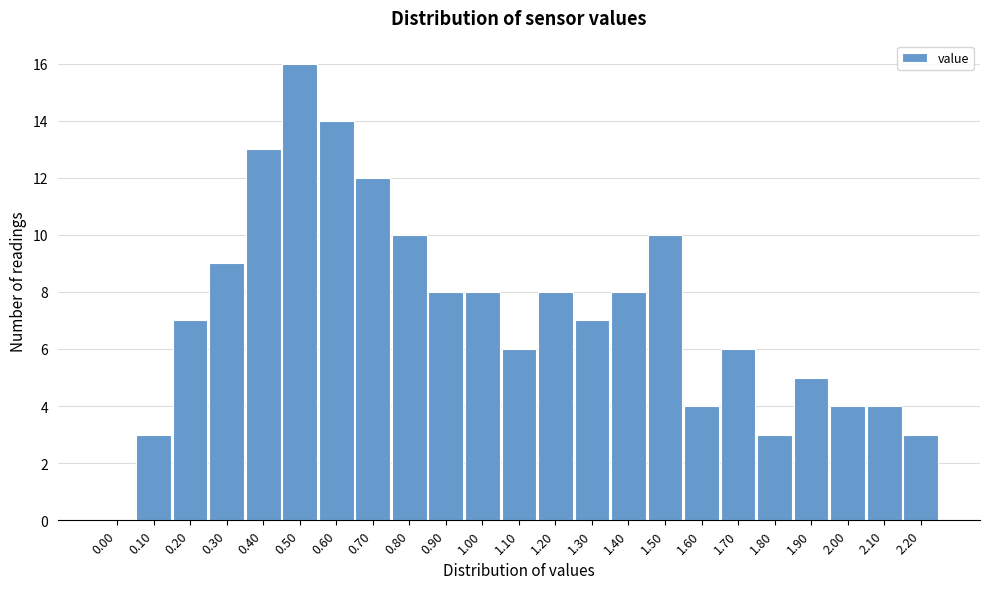

Reading left to right, transcribe all the data shown in this chart.

0.00=0	0.10=3	0.20=7	0.30=9	0.40=13	0.50=16	0.60=14	0.70=12	0.80=10	0.90=8	1.00=8	1.10=6	1.20=8	1.30=7	1.40=8	1.50=10	1.60=4	1.70=6	1.80=3	1.90=5	2.00=4	2.10=4	2.20=3